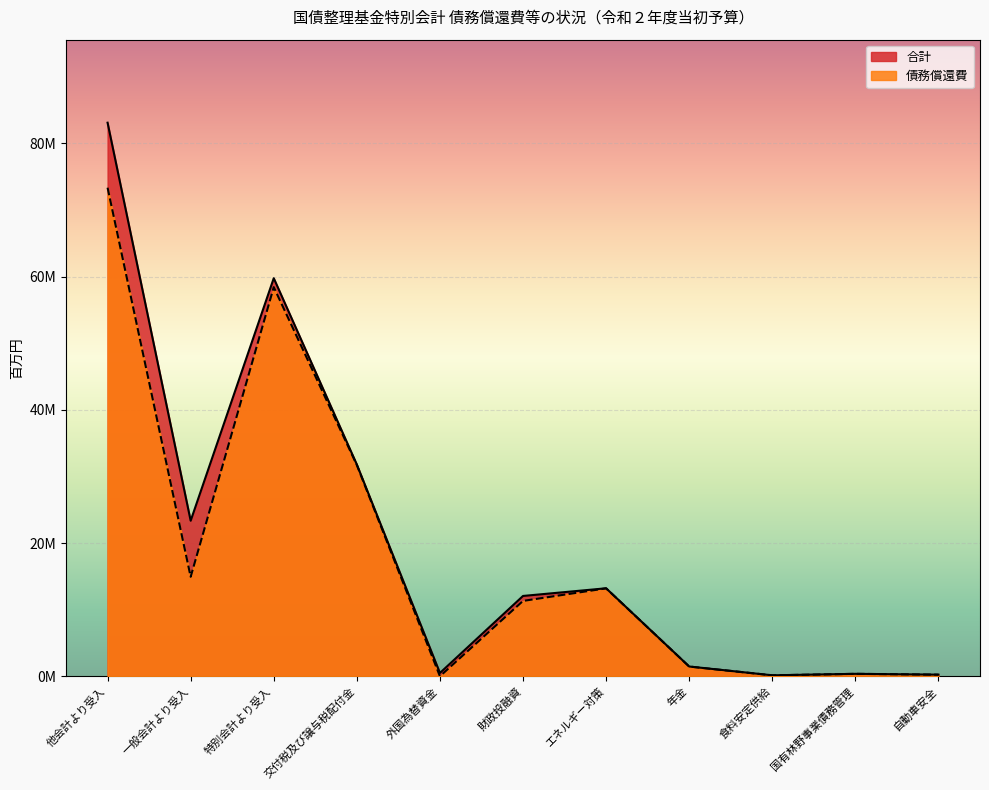

At how many categories does at least one series exceed 79789056?

1